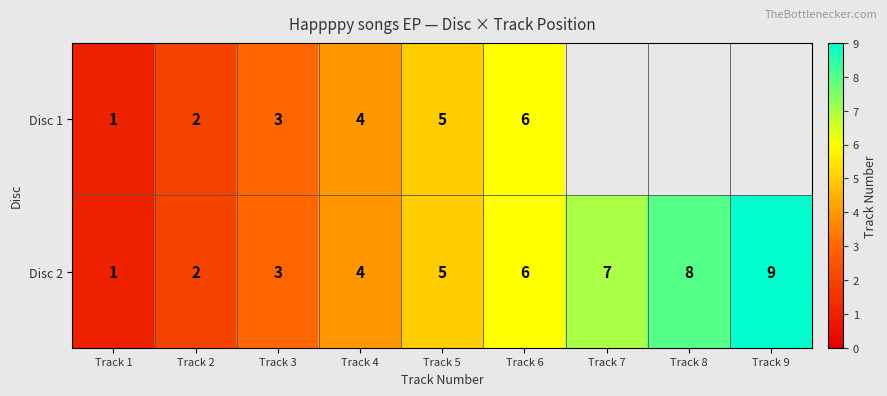

True or false: Disc 1 has a value of 7.2 at Track 5.

False